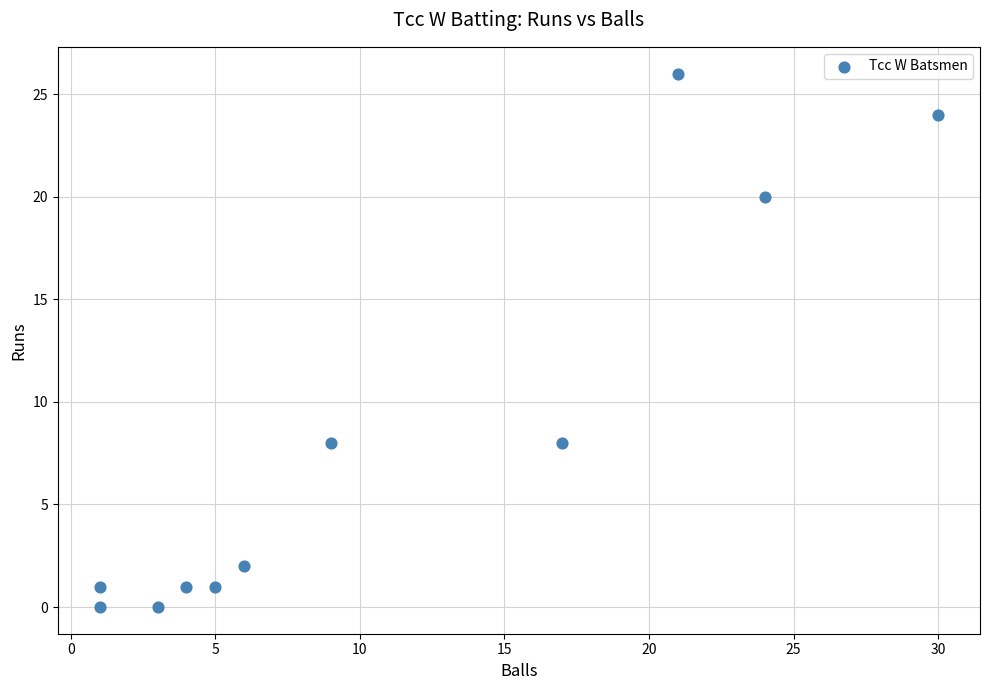

What is the range of Y values (max minus min)?

26